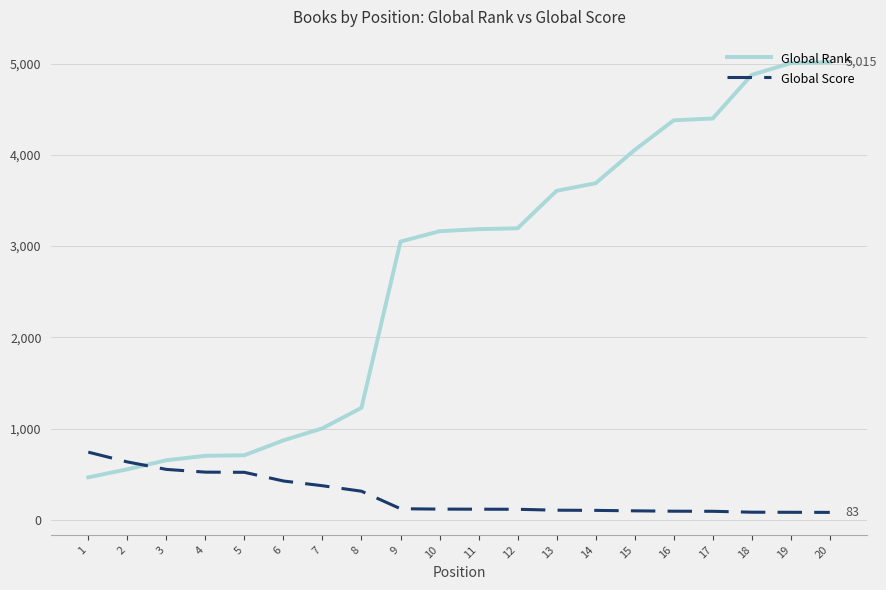

How many times do Global Rank and Global Score cross each other?

1